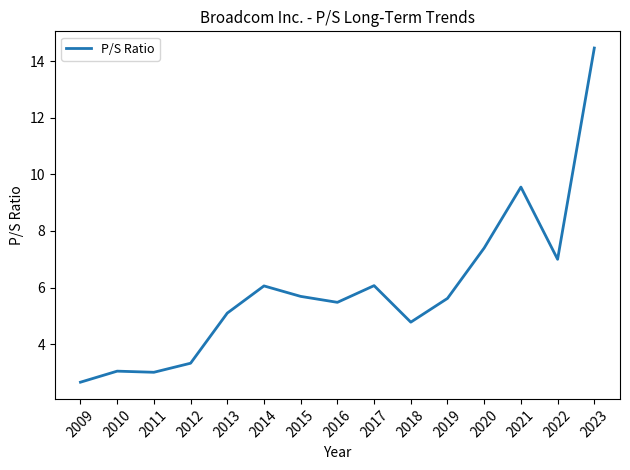

What is the sum of the values at 2016 and 2013?

10.6